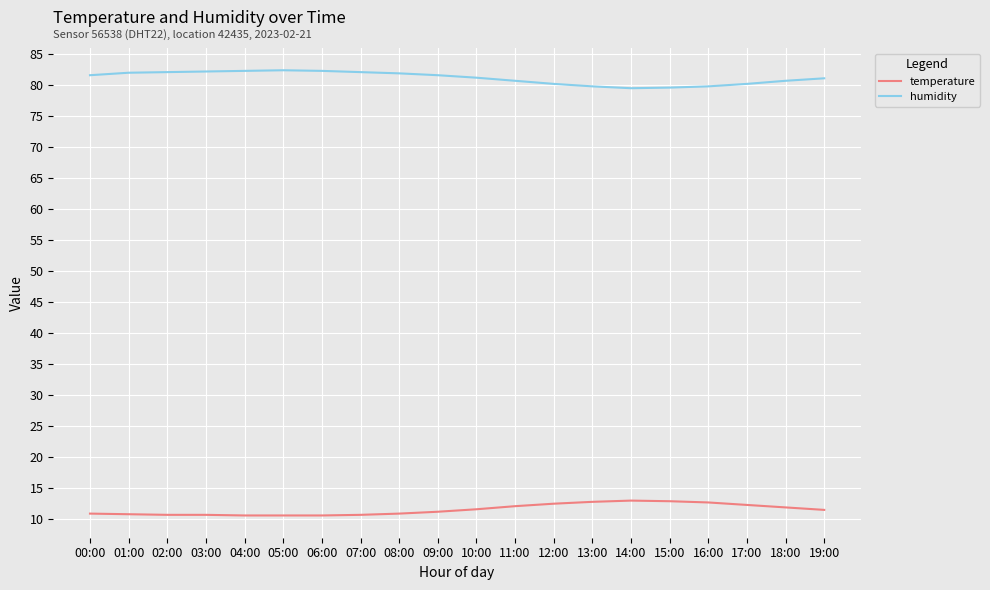

True or false: temperature and humidity cross at least once.

False